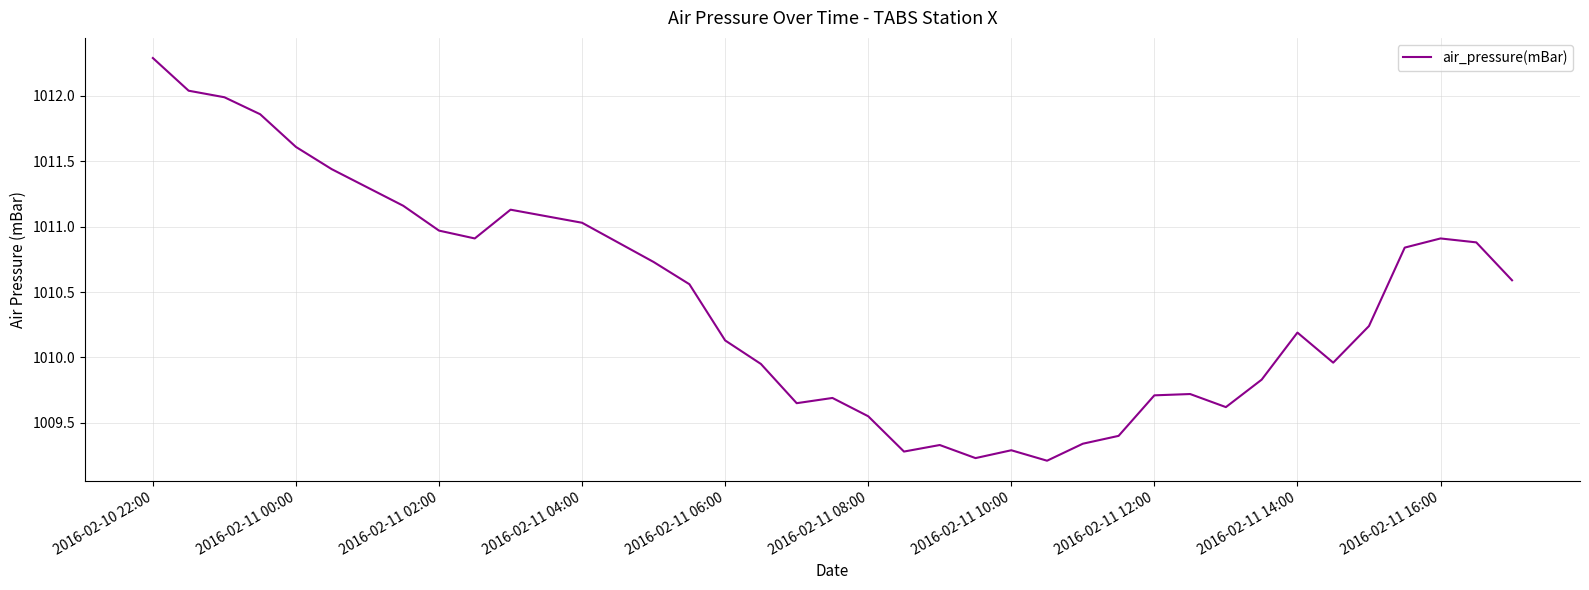

What is the difference between the maximum and minimum values?

3.1